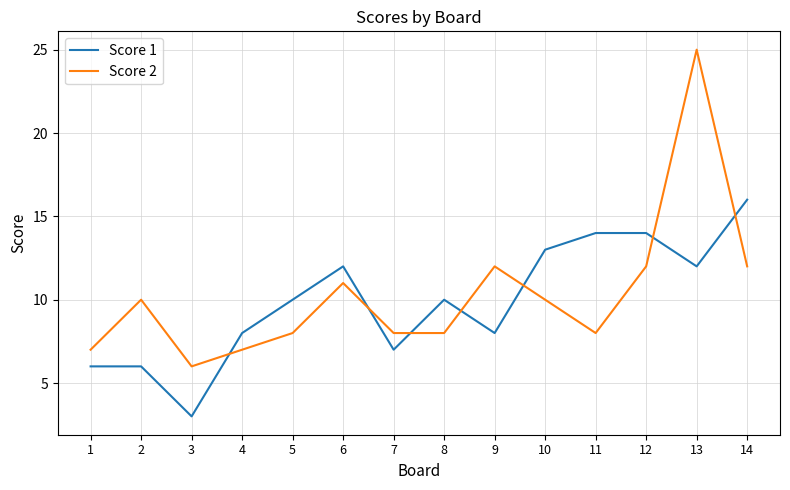

List the series in order of their peak value, lowest first.

Score 1, Score 2